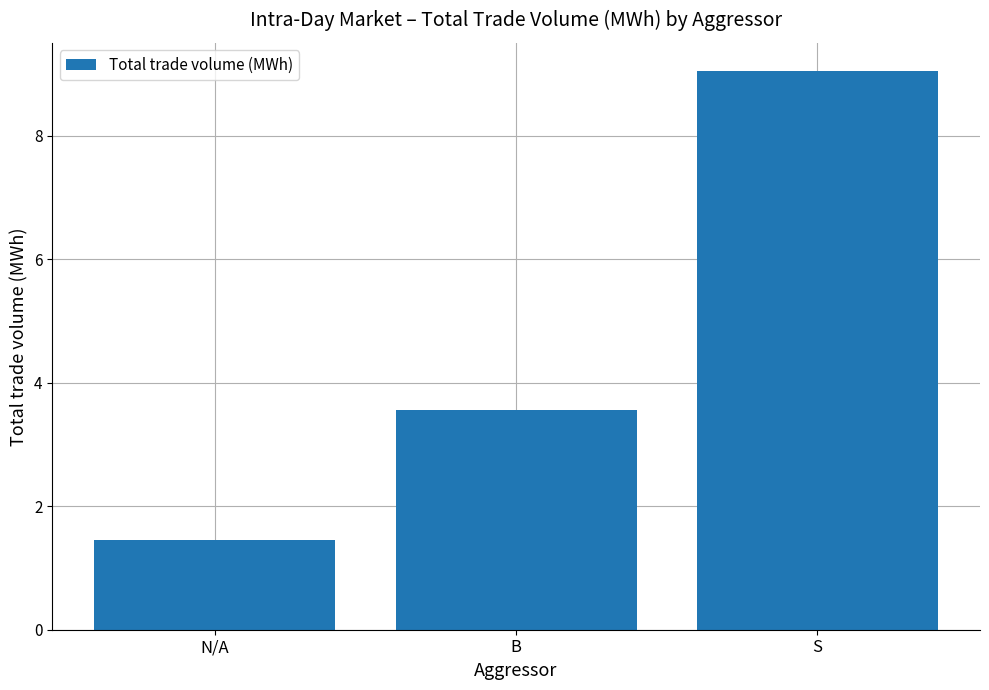

What is the difference between the maximum and second lowest values?

5.5